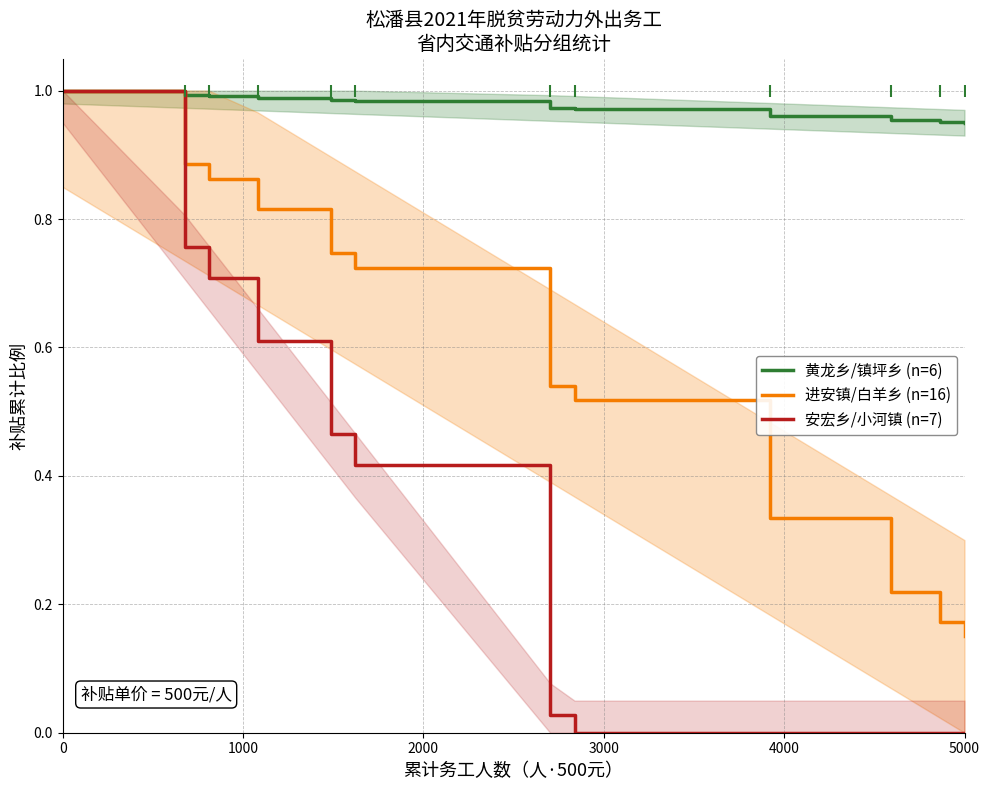

What is the greatest value displayed?

1.0